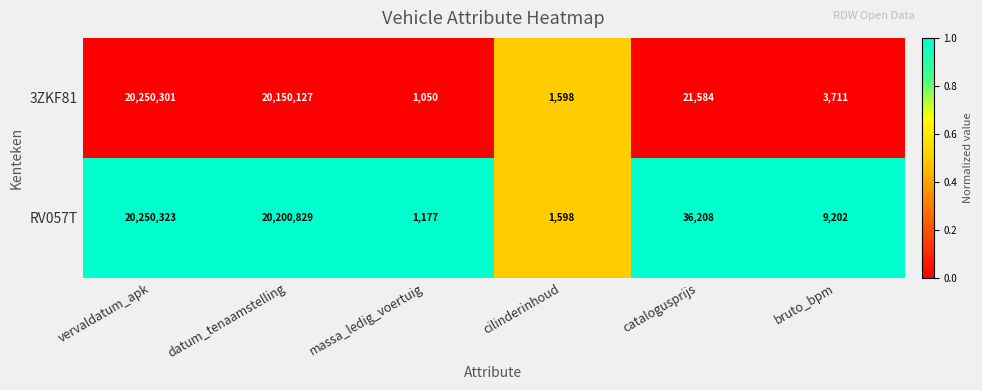

Rank the series by their average value, from highest to lowest.

RV057T, 3ZKF81